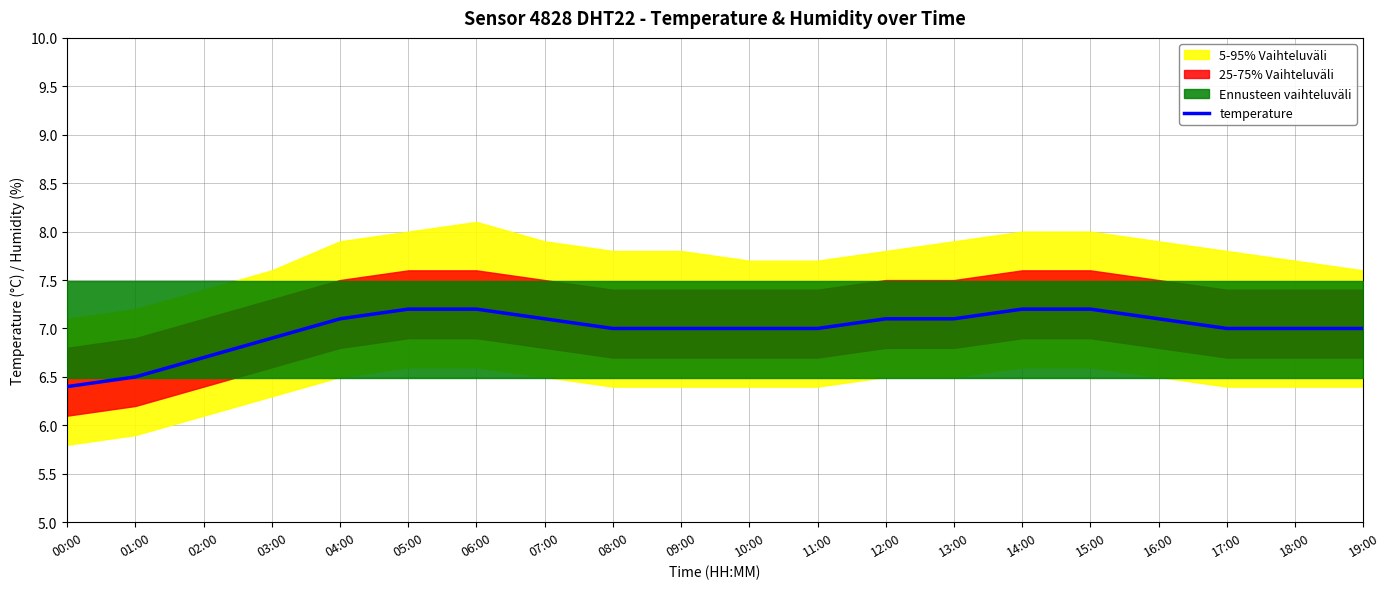

What is the difference between the second highest and second lowest values?

0.7